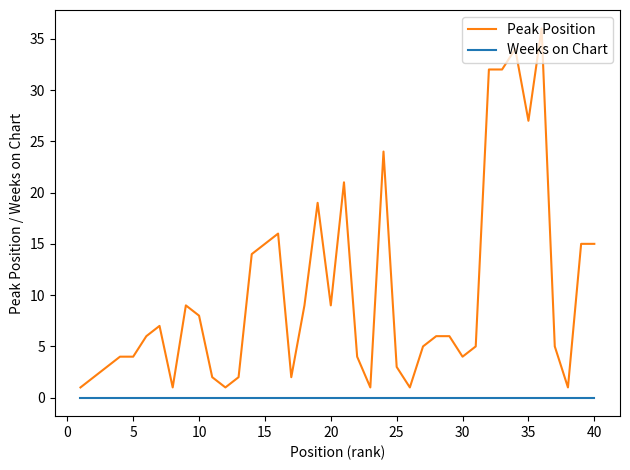

True or false: Peak Position and Weeks on Chart intersect in this chart.

False